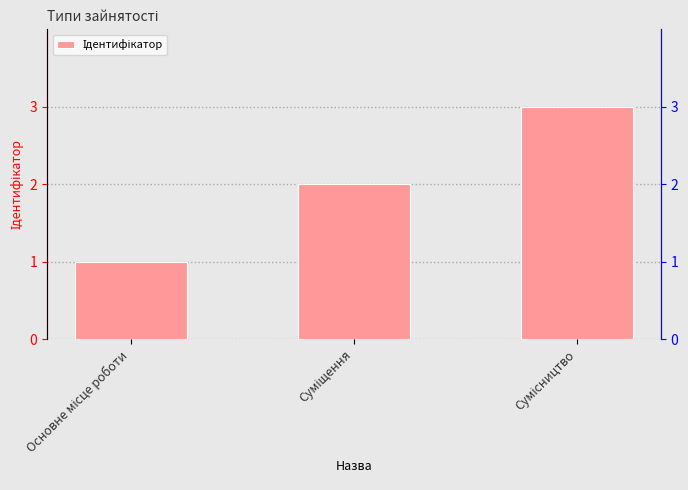

Approximately how many times larger is the value at Суміщення compared to Сумісництво?

0.7